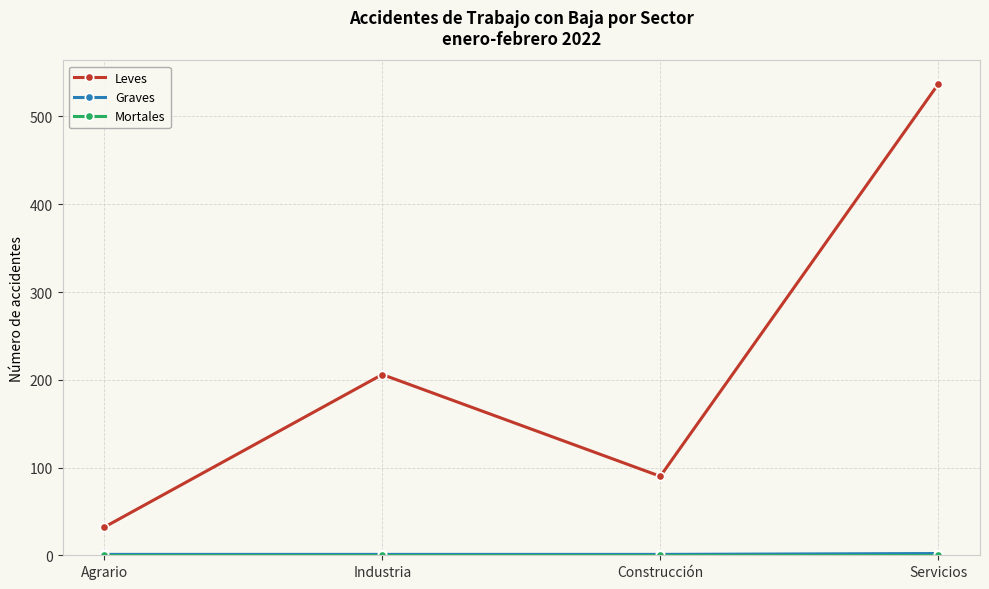

The value of Leves at Industria is 206. True or false?

True